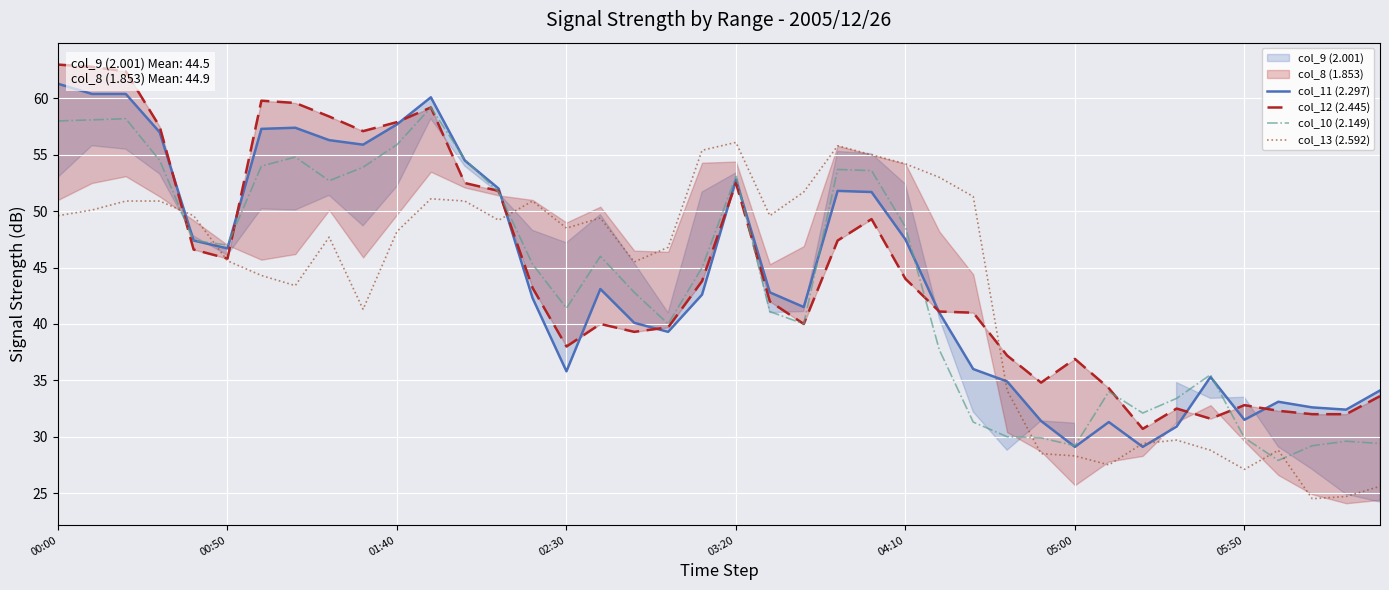

What is the maximum value for col_13 (2.592)?

56.1